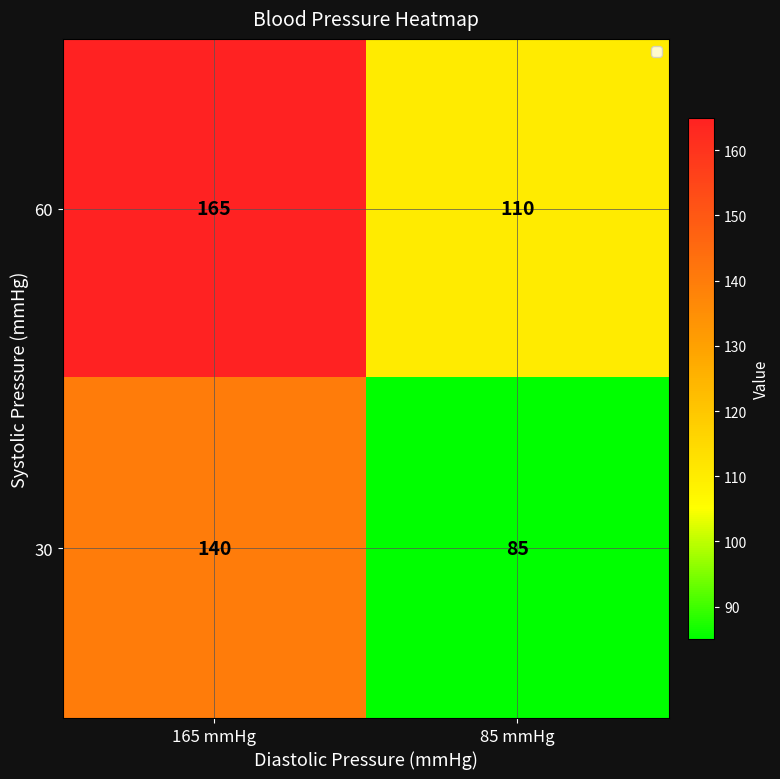

What is the spread (max minus min) of values at 85 mmHg?

25